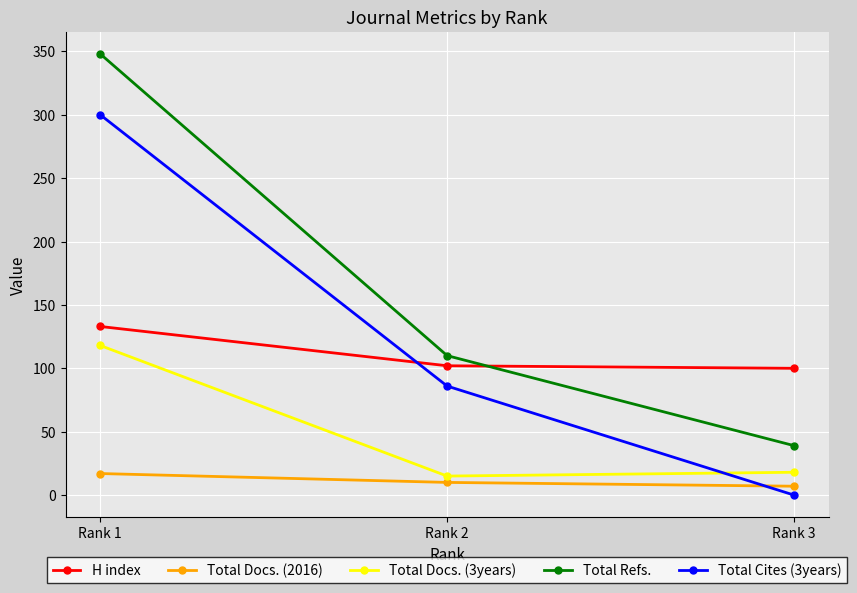

The value of Total Cites (3years) at Rank 3 is 0. True or false?

True